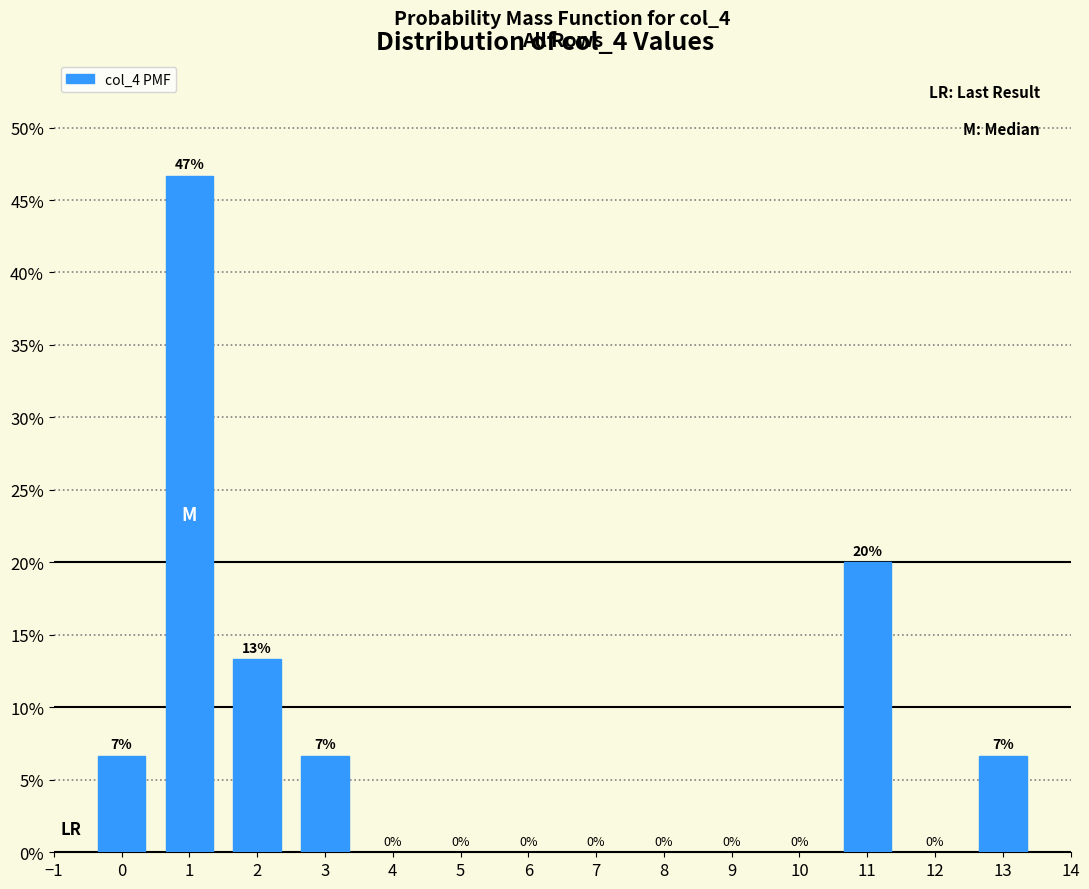

Are the bars horizontal?

No